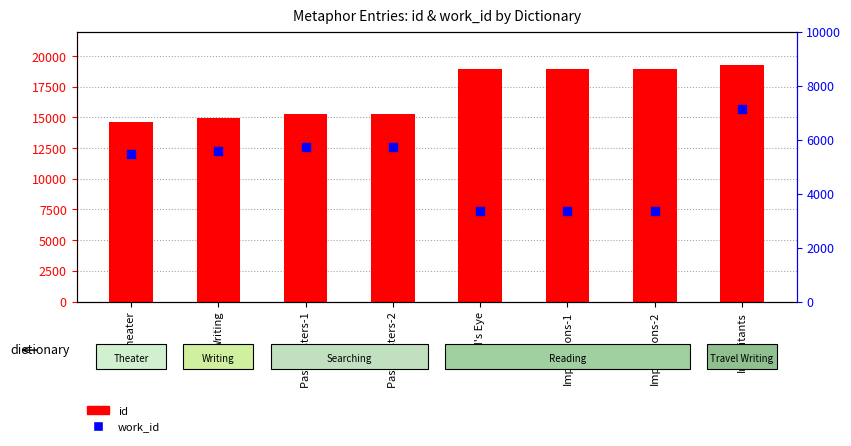

Is the value of id at Theater greater than the value of work_id at Mind's Eye?

Yes